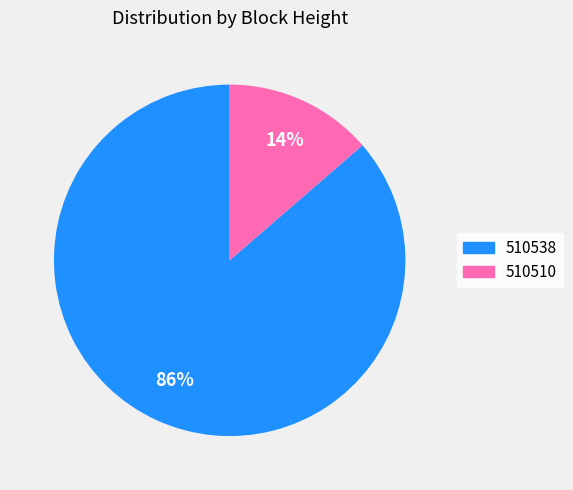

True or false: 510510 accounts for 19% of the total.

False